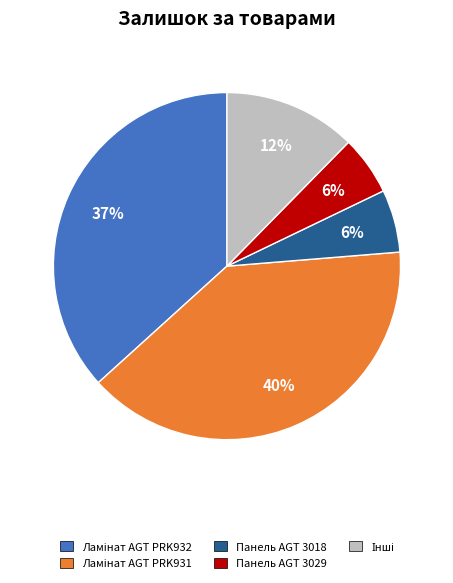

To the nearest percent, what is the difference between the largest and smallest slice percentages?

34%